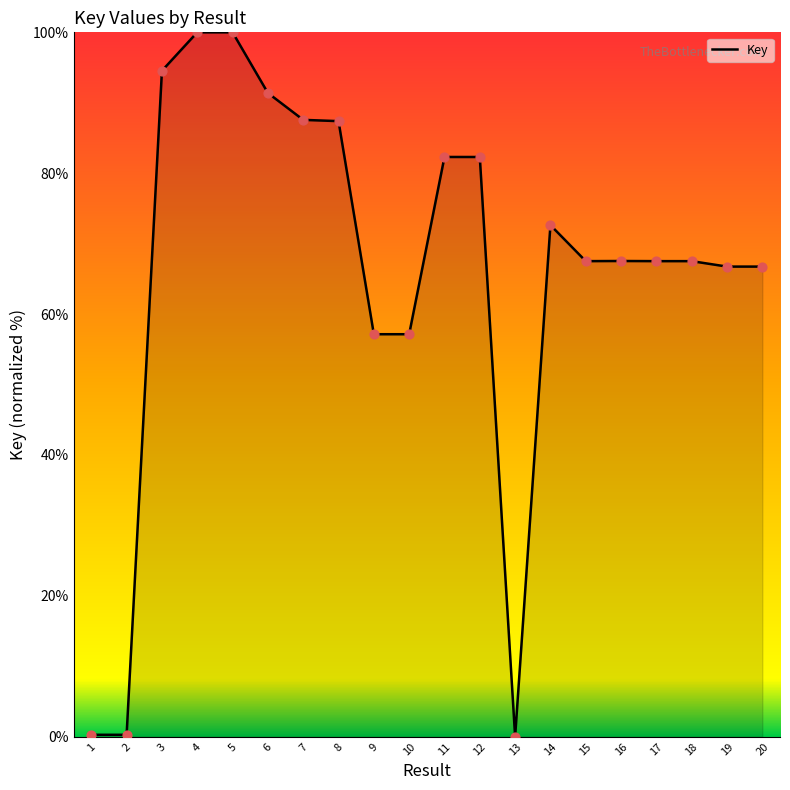

What is the change in value from 3 to 8?

-7.2